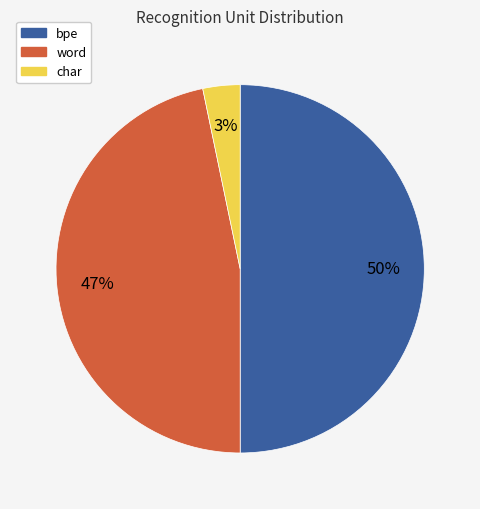

To the nearest percent, what portion does word represent?

47%